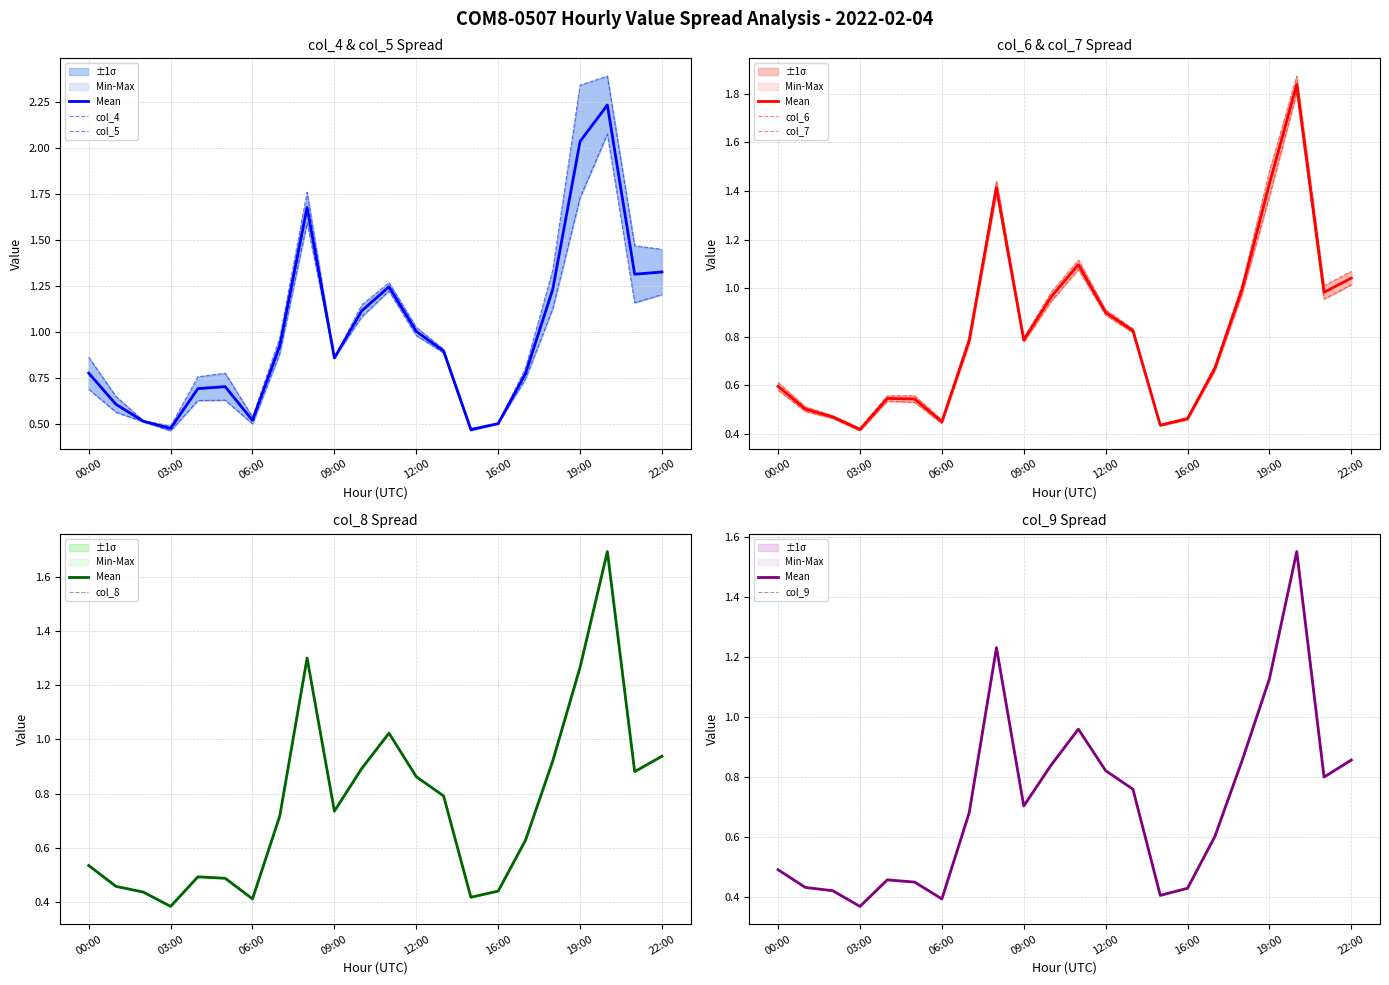

Does the chart display data point markers on the line(s)?

No